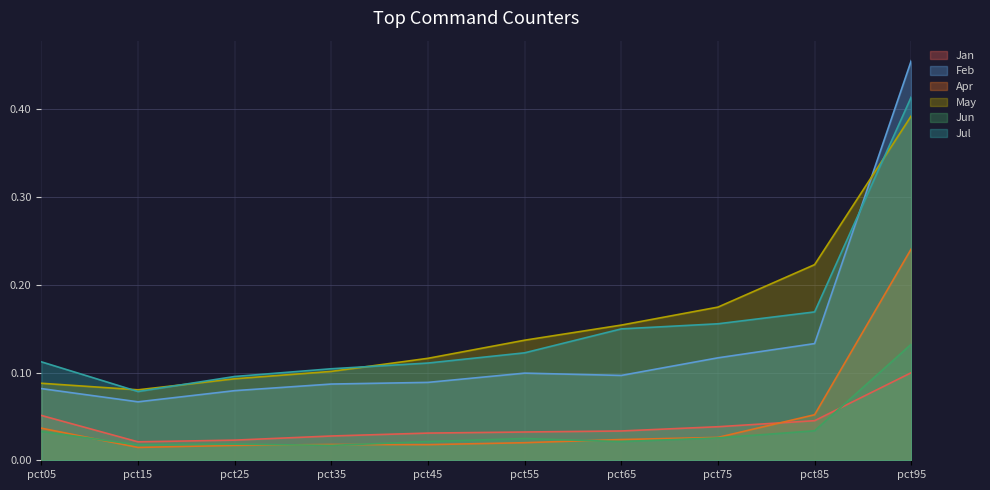

Reading left to right, list all the values displayed in this chart.

Jan: pct05=0.1	pct15=0.0	pct25=0.0	pct35=0.0	pct45=0.0	pct55=0.0	pct65=0.0	pct75=0.0	pct85=0.0	pct95=0.1
Feb: pct05=0.1	pct15=0.1	pct25=0.1	pct35=0.1	pct45=0.1	pct55=0.1	pct65=0.1	pct75=0.1	pct85=0.1	pct95=0.5
Apr: pct05=0.0	pct15=0.0	pct25=0.0	pct35=0.0	pct45=0.0	pct55=0.0	pct65=0.0	pct75=0.0	pct85=0.1	pct95=0.2
May: pct05=0.1	pct15=0.1	pct25=0.1	pct35=0.1	pct45=0.1	pct55=0.1	pct65=0.2	pct75=0.2	pct85=0.2	pct95=0.4
Jun: pct05=0.0	pct15=0.0	pct25=0.0	pct35=0.0	pct45=0.0	pct55=0.0	pct65=0.0	pct75=0.0	pct85=0.0	pct95=0.1
Jul: pct05=0.1	pct15=0.1	pct25=0.1	pct35=0.1	pct45=0.1	pct55=0.1	pct65=0.1	pct75=0.2	pct85=0.2	pct95=0.4